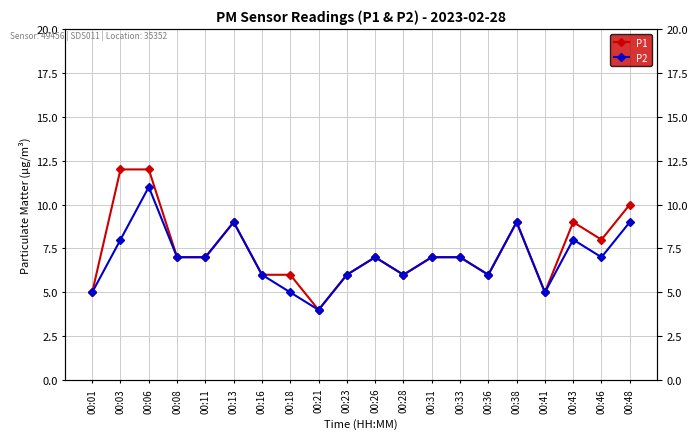

Which series has the widest spread of values?

P1